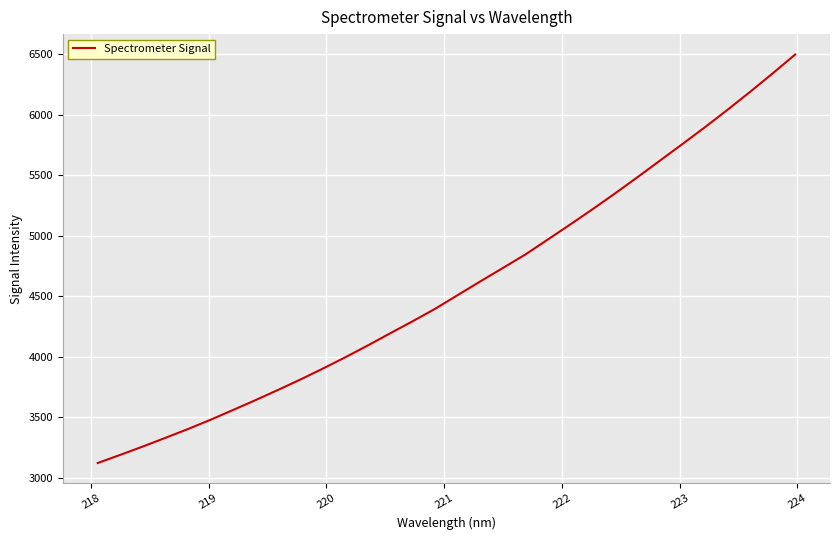

What is the greatest value displayed?

6495.7